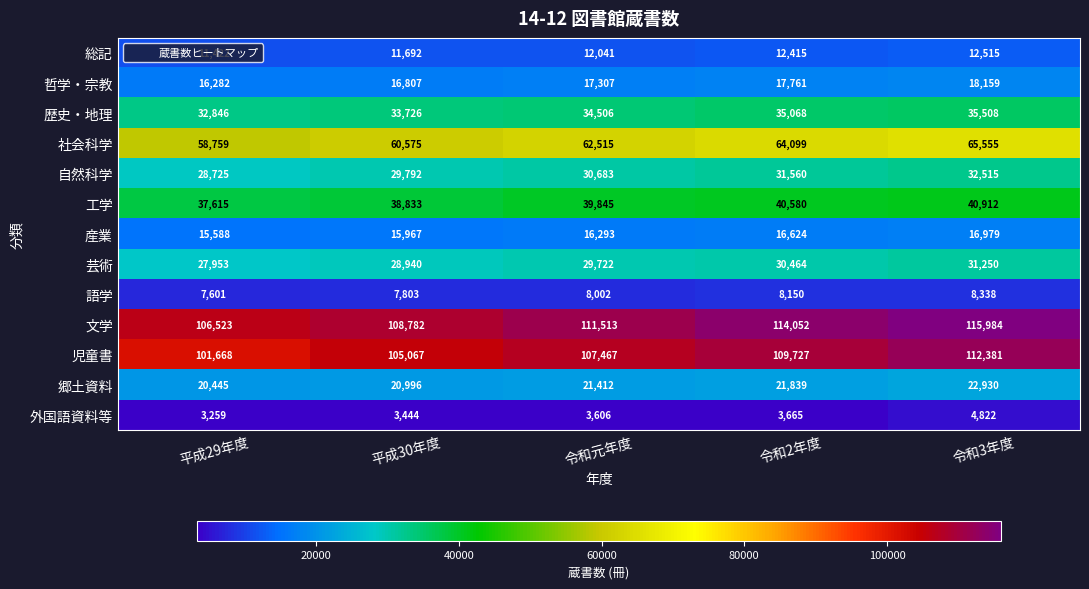

Which series changed the most between 平成29年度 and 令和元年度?

児童書